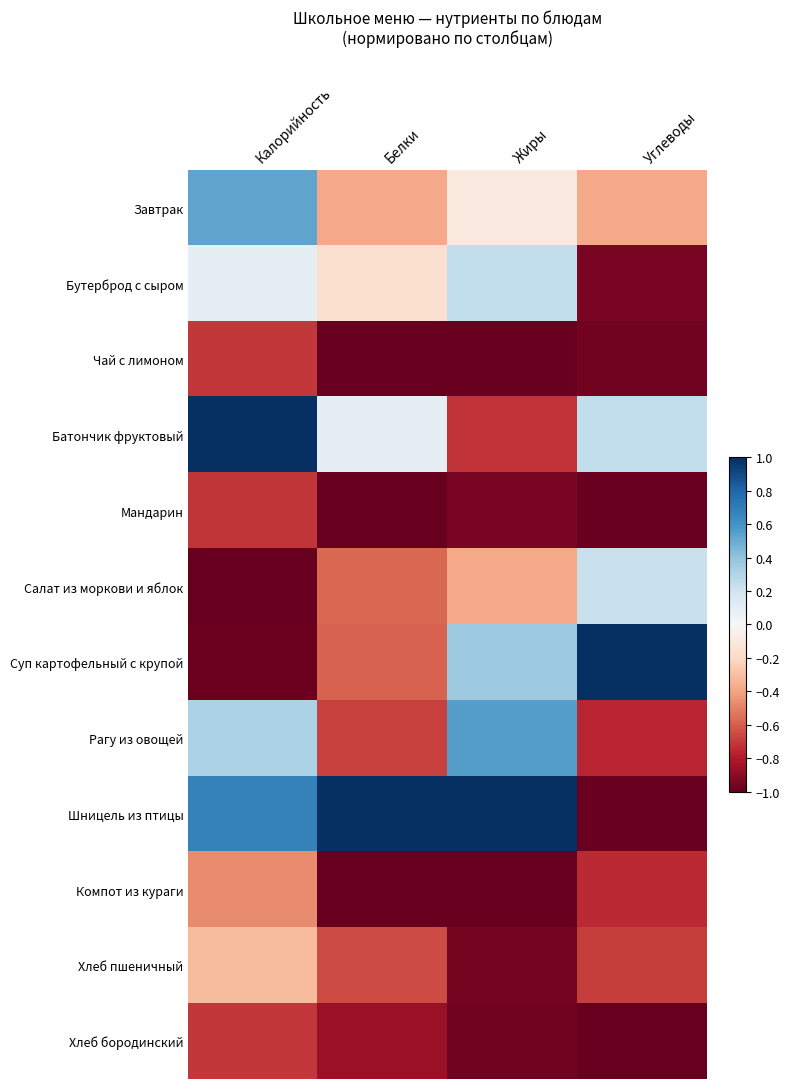

Between Углеводы and Белки, which is larger?

Углеводы